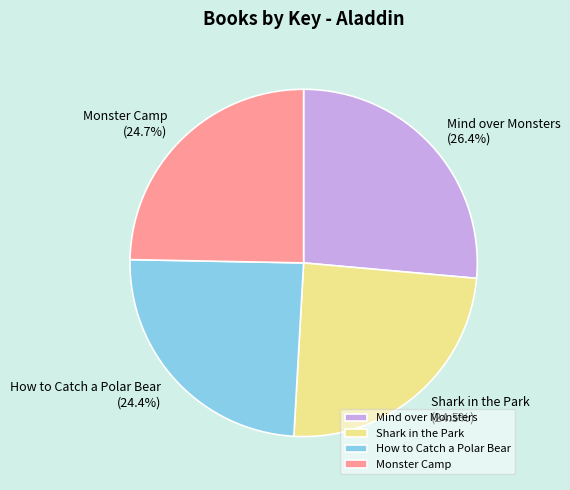

Which slice is the largest?

Mind over Monsters